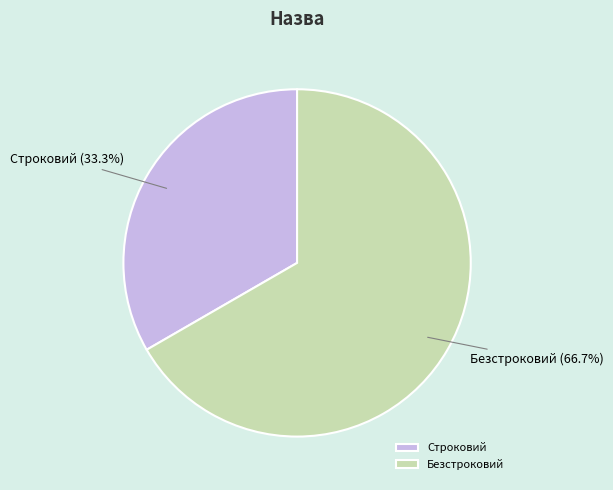

To the nearest percent, what is the average slice percentage?

50%